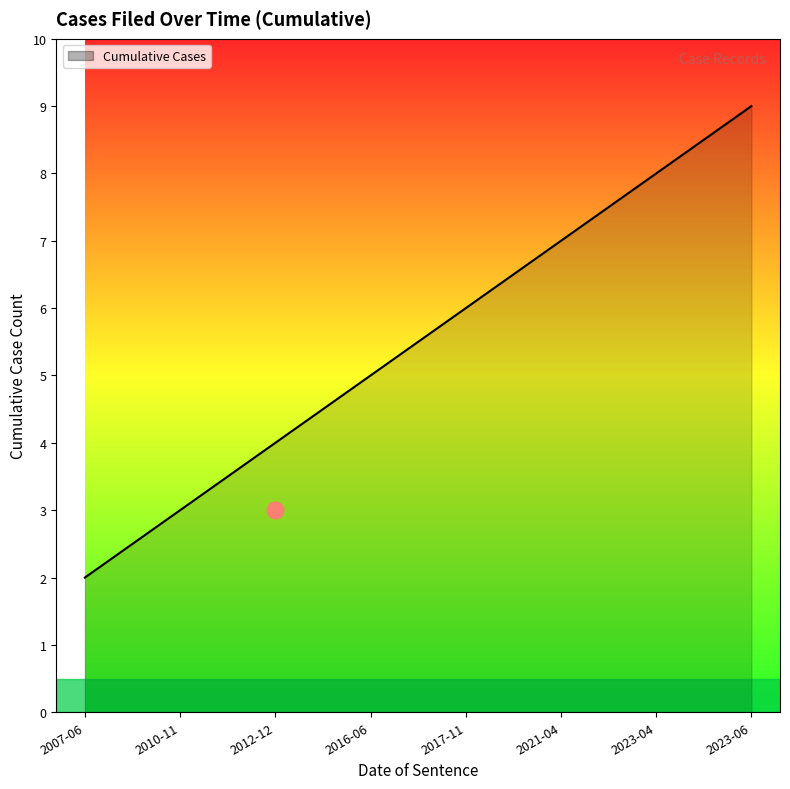

True or false: there are more than 1 points higher than both neighbors.

False